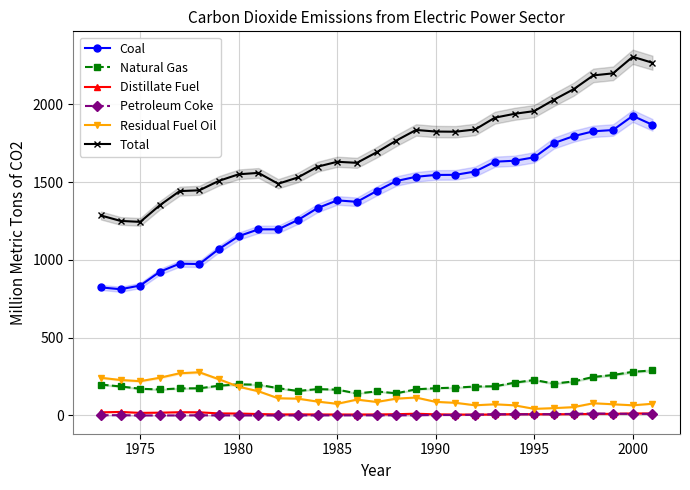

True or false: Total and Petroleum Coke cross at least once.

False